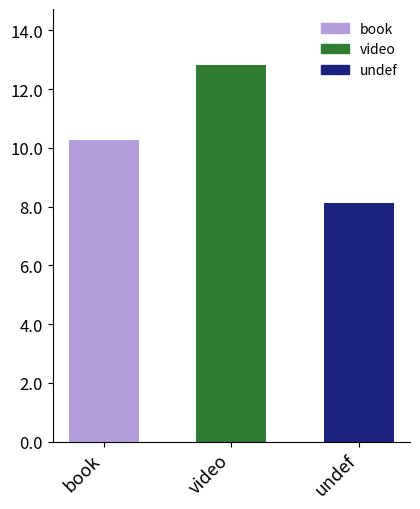

What is the greatest value displayed?

12.8